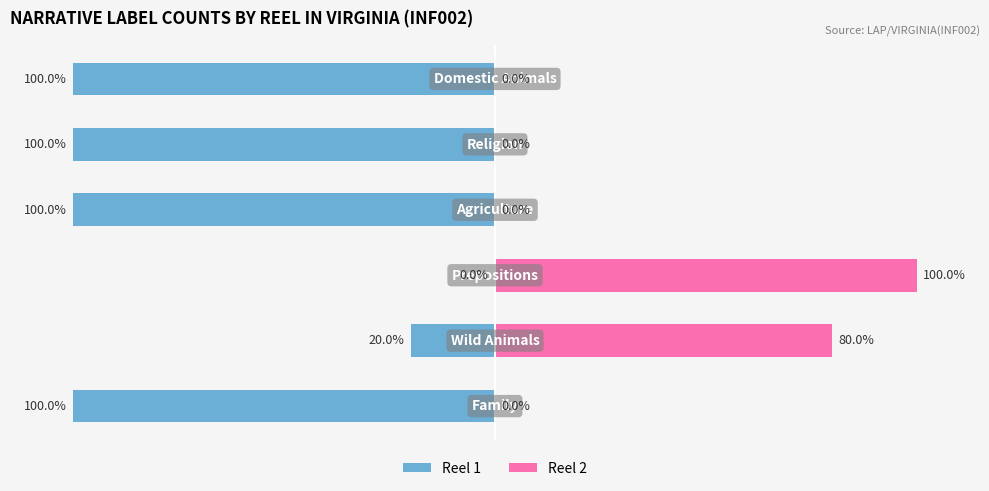

Reading left to right, list all the values displayed in this chart.

Reel 1: -100	-20	0	-100	-100	-100
Reel 2: 0	80	100	0	0	0